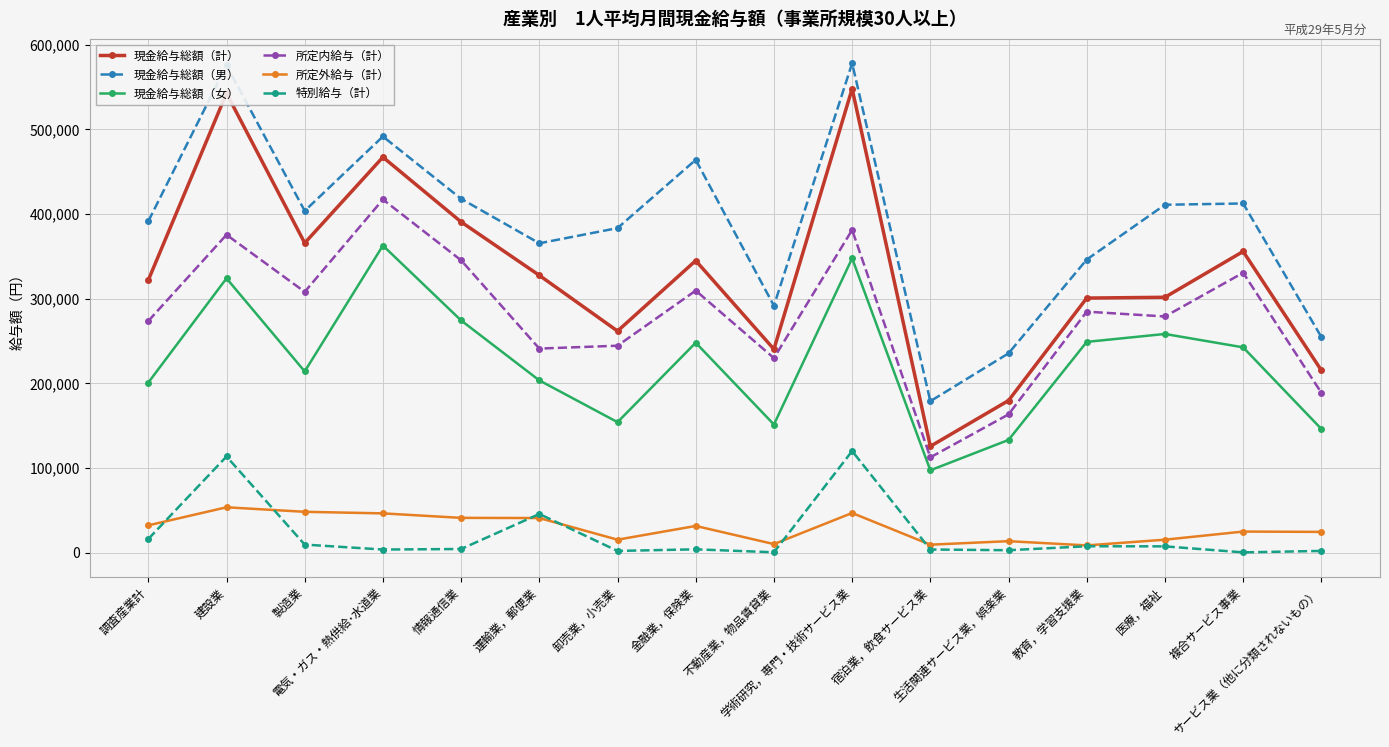

Which category has the highest value in the 現金給与総額（女） series?

電気・ガス・熱供給･水道業